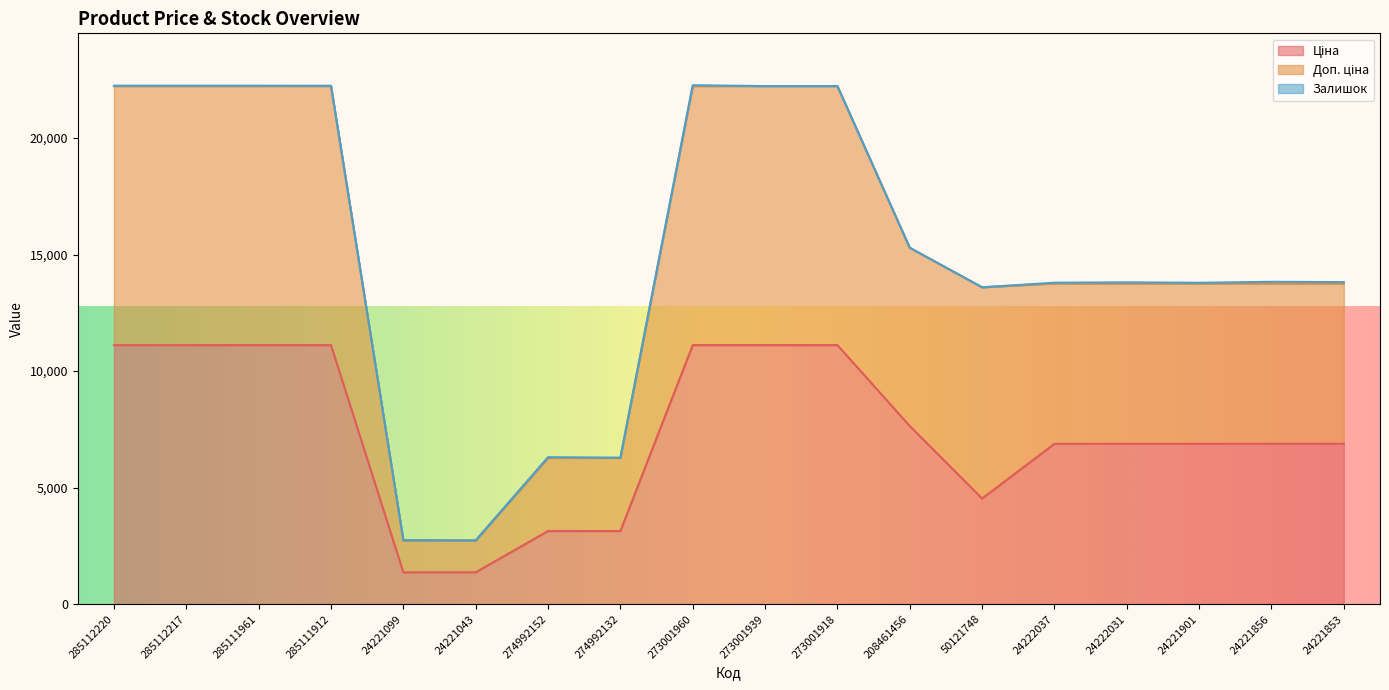

Count the number of categories in the chart.

18